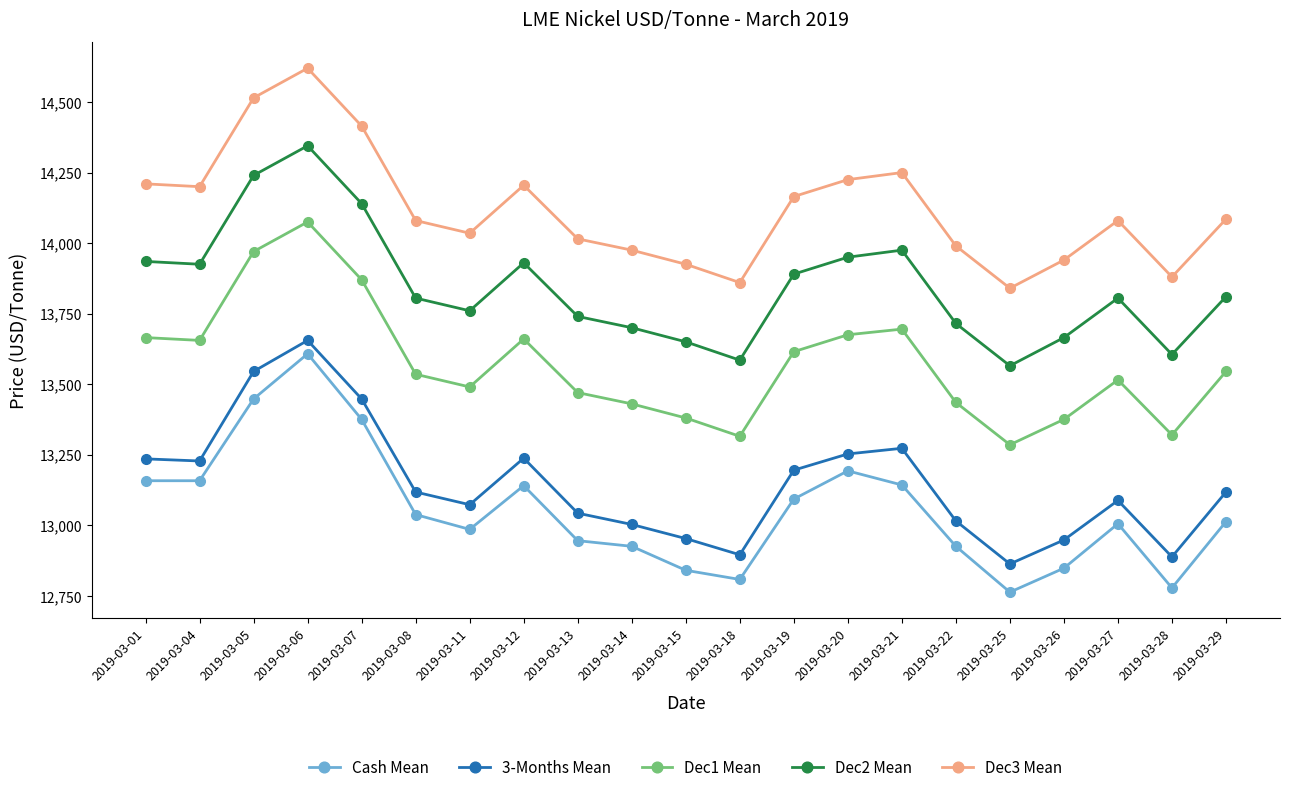

True or false: 3-Months Mean and Dec3 Mean cross at least once.

False